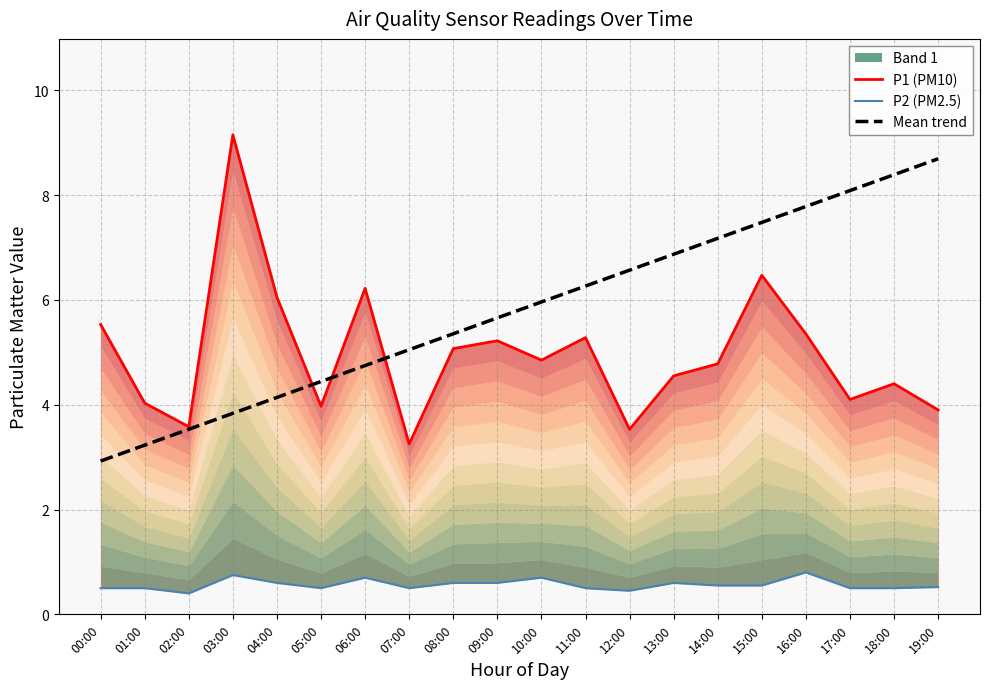

What is the difference between the highest and lowest values at 12:00?

6.1